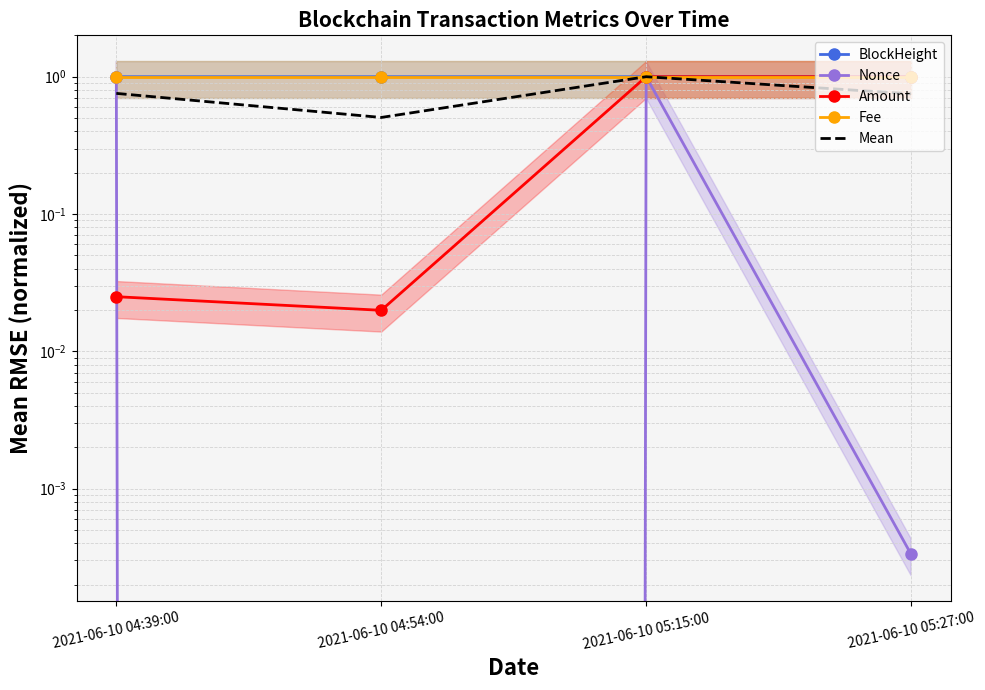

How many interior local valleys does the Mean series have?

1